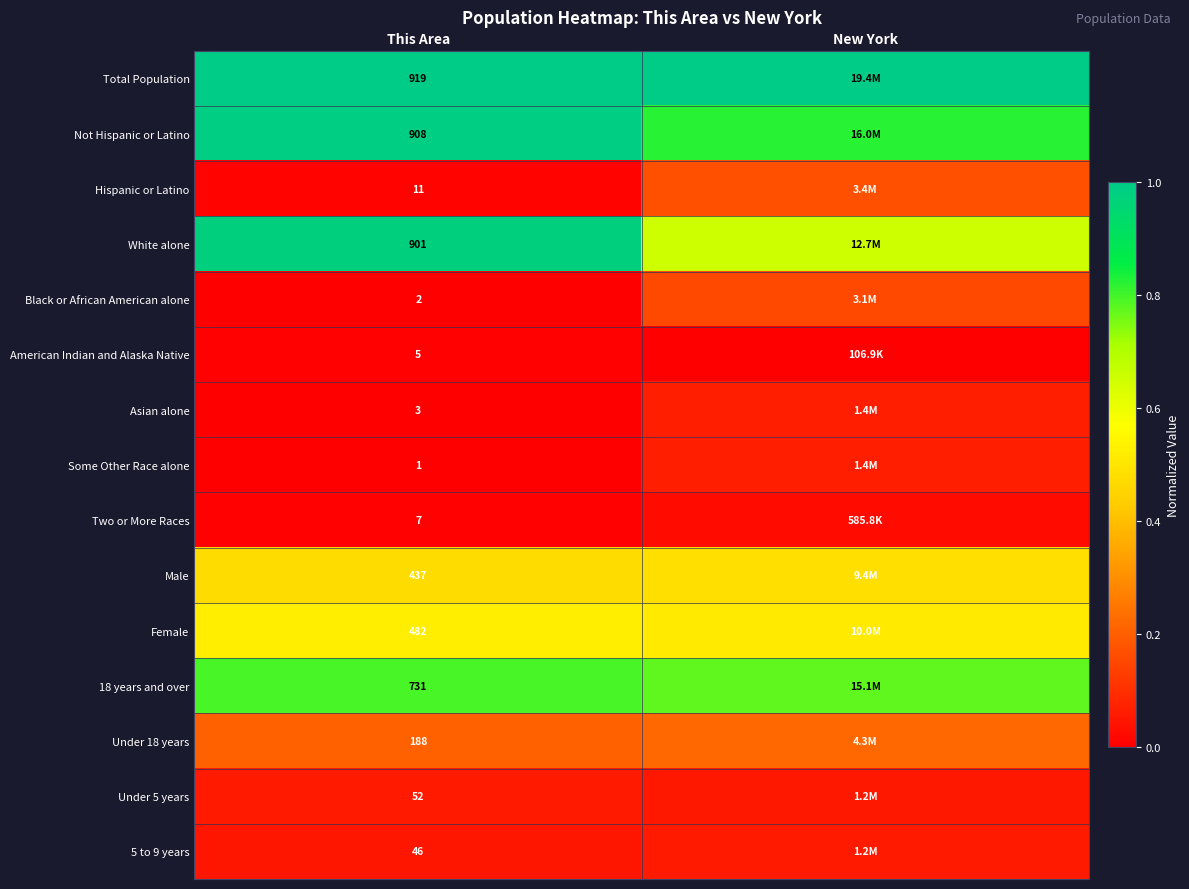

List the series in order of their peak value, highest first.

Total Population, Not Hispanic or Latino, White alone, 18 years and over, Female, Male, Under 18 years, Hispanic or Latino, Black or African American alone, Some Other Race alone, Asian alone, Under 5 years, 5 to 9 years, Two or More Races, American Indian and Alaska Native